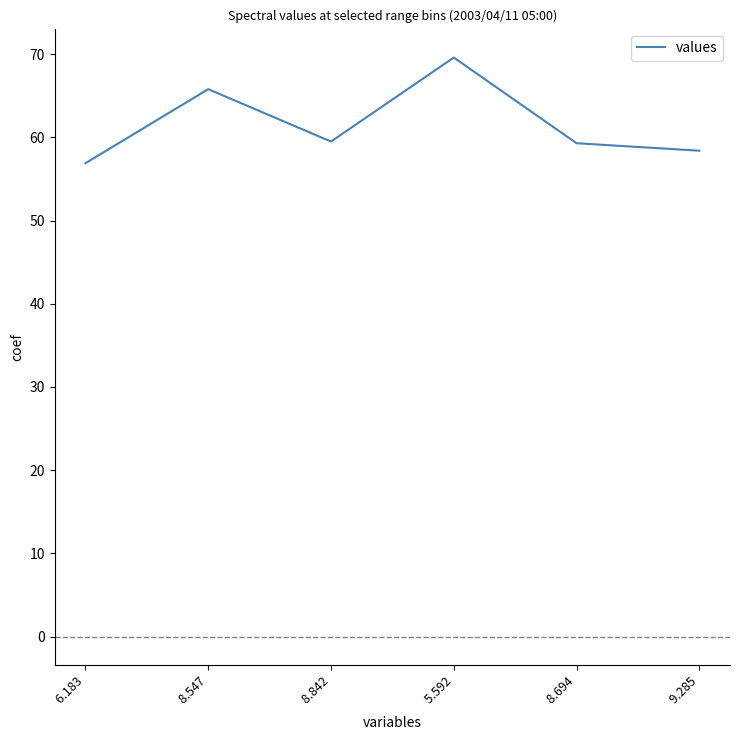

Does the chart have visible grid lines?

No